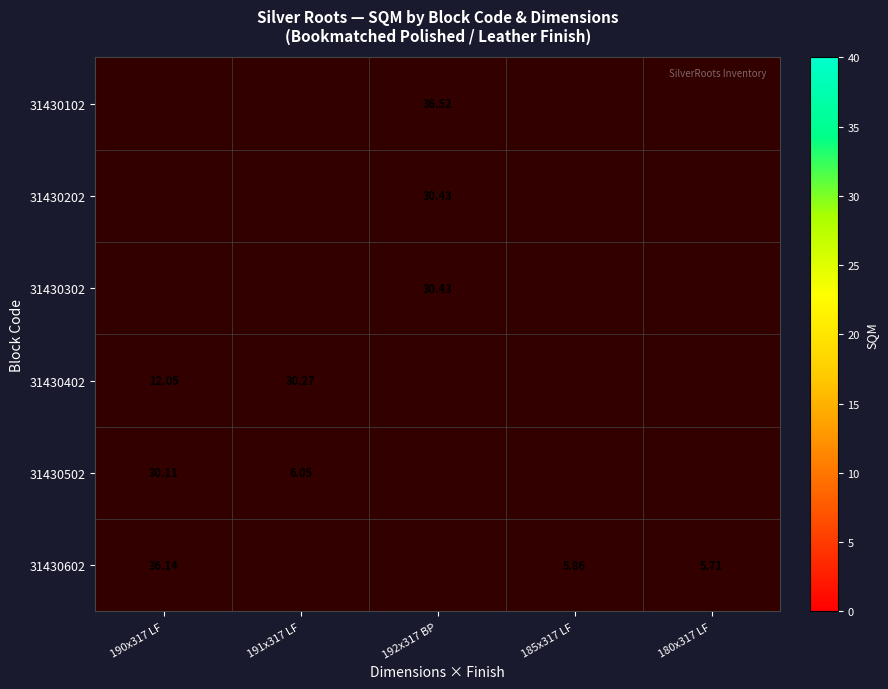

Is the value of 31430102 at 192x317 BP greater than the value of 31430602 at 190x317 LF?

Yes